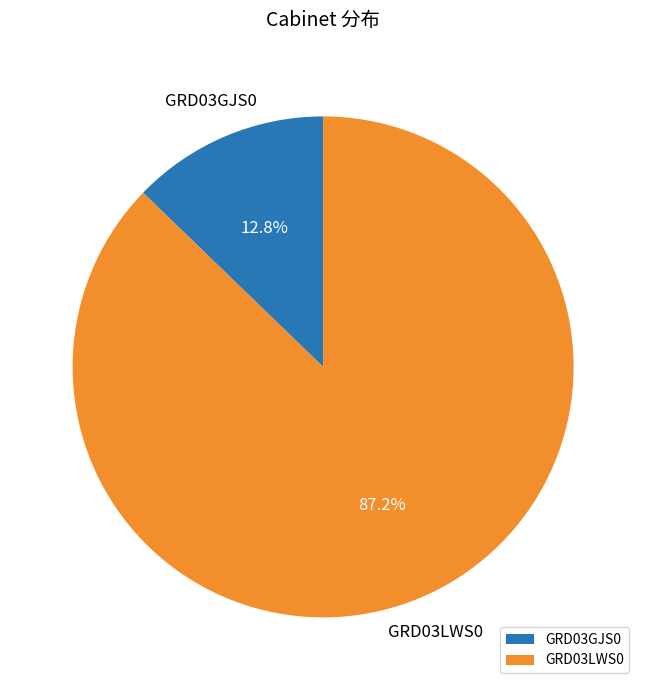

Approximately how many times larger is the value at GRD03GJS0 compared to GRD03LWS0?

0.1